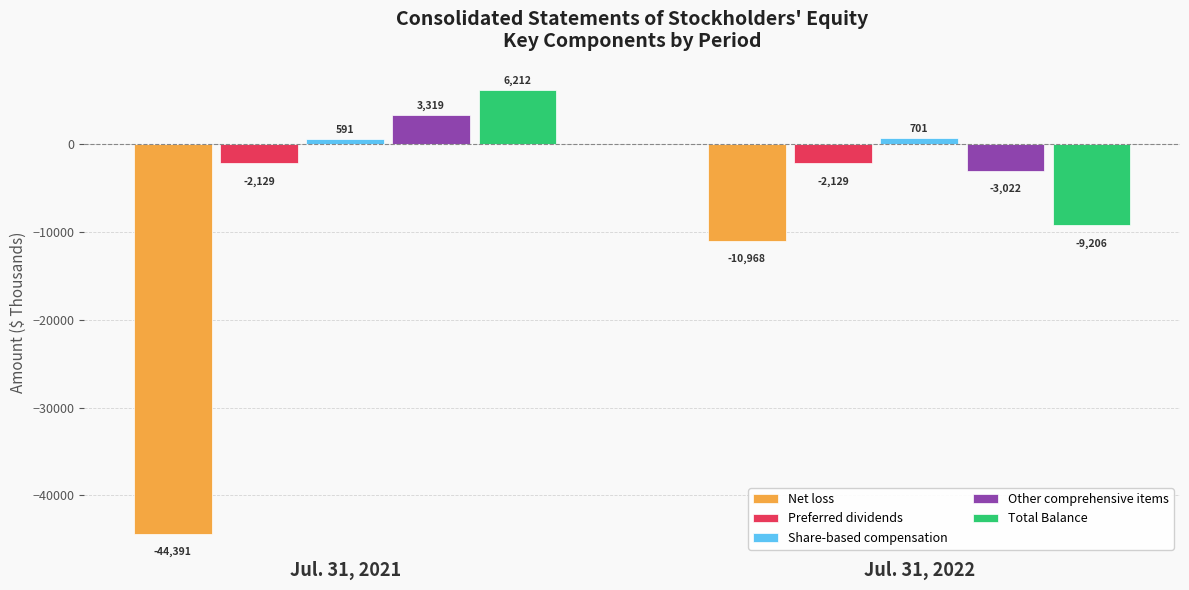

What is the maximum value for Other comprehensive items?

3319